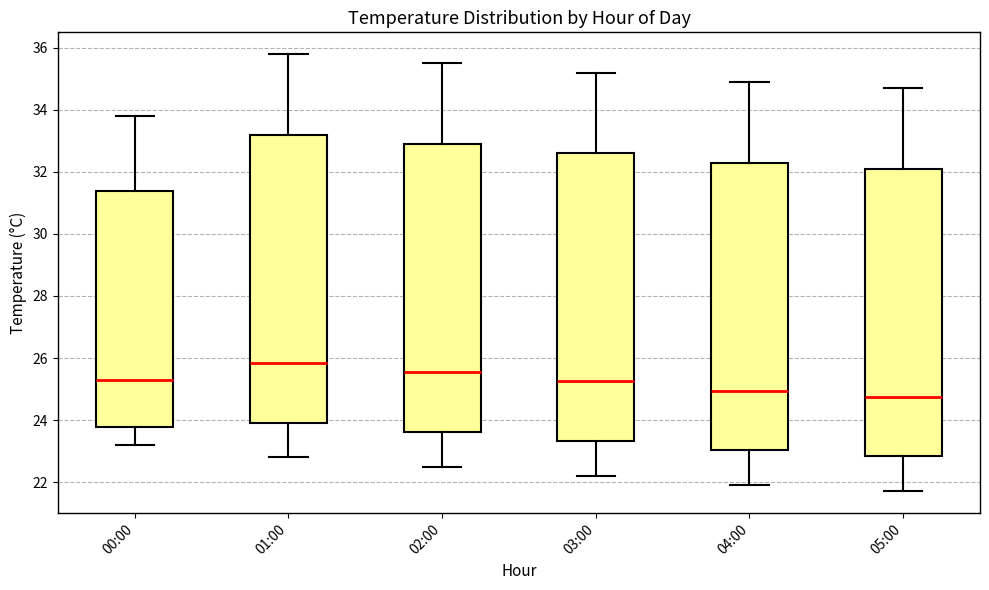

Reading left to right, read every box against the y-axis: the position of its median line, the range the box covers, and the ends of its whiskers. The values are not printed on the chart, so give them approximately, as read against the axis.

00:00: median 25.4, box 23.8 to 31.4, whiskers 23.2 to 33.8
01:00: median 25.8, box 24.0 to 33.2, whiskers 22.8 to 35.8
02:00: median 25.6, box 23.6 to 33.0, whiskers 22.6 to 35.6
03:00: median 25.2, box 23.4 to 32.6, whiskers 22.2 to 35.2
04:00: median 25.0, box 23.0 to 32.4, whiskers 22.0 to 35.0
05:00: median 24.8, box 22.8 to 32.2, whiskers 21.8 to 34.8